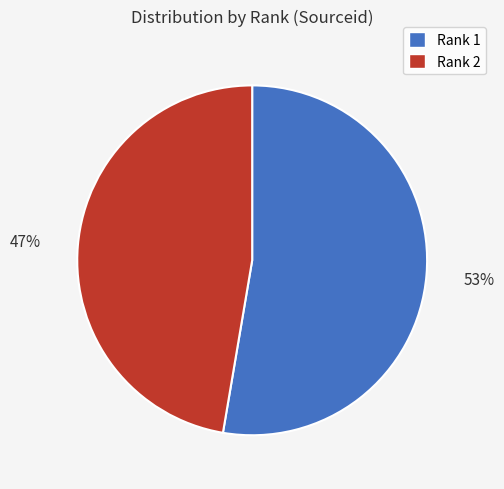

Approximately how many times larger is the value at Rank 1 compared to Rank 2?

1.1